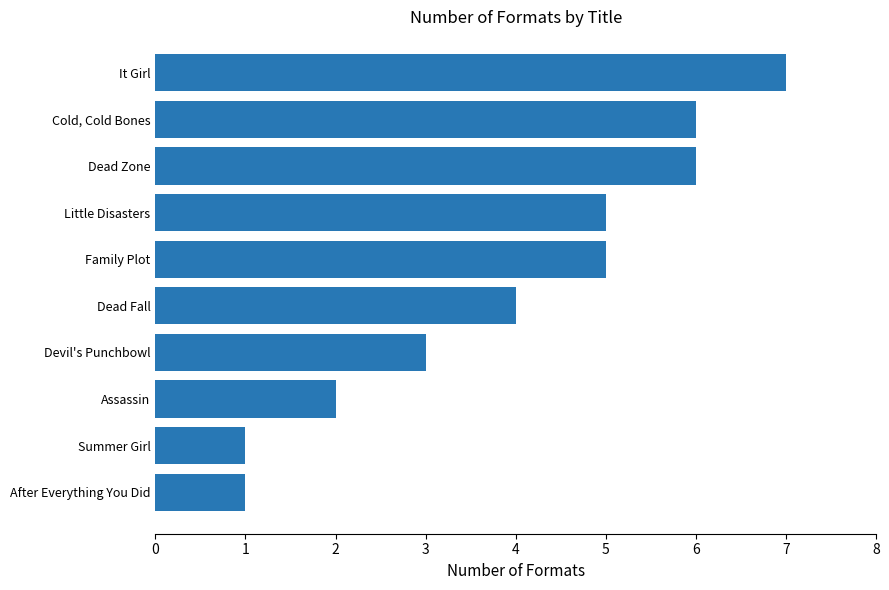

What is the sum of the values at Dead Fall and Summer Girl?

5